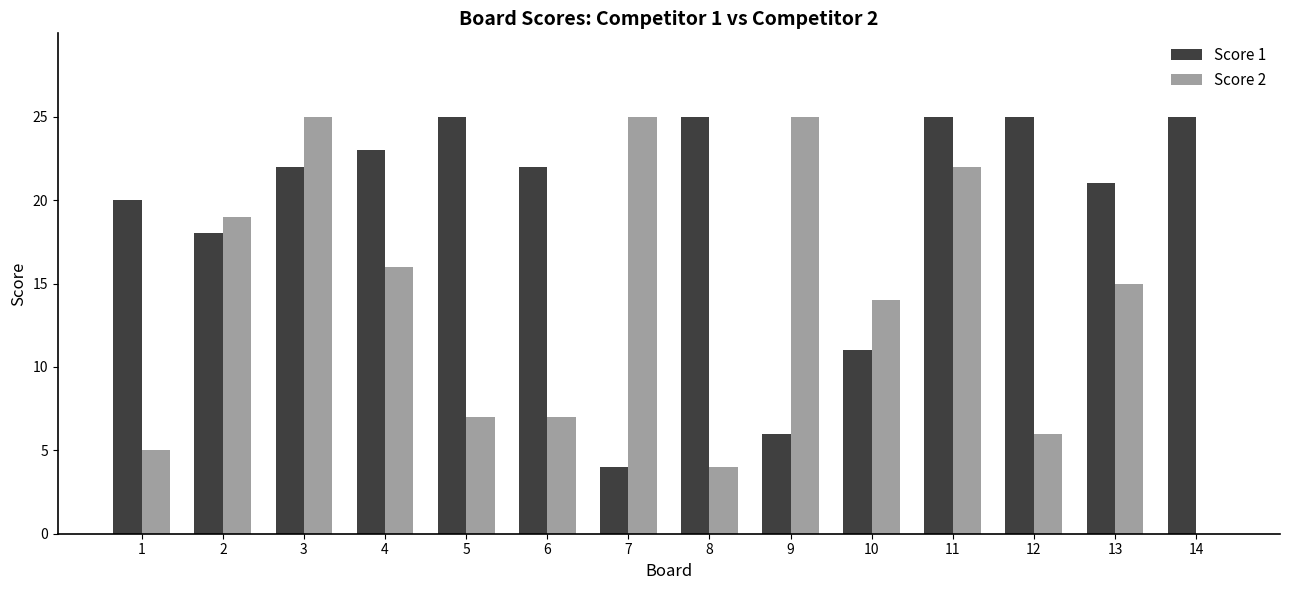

Reading left to right, list all the values displayed in this chart.

Score 1: 20	18	22	23	25	22	4	25	6	11	25	25	21	25
Score 2: 5	19	25	16	7	7	25	4	25	14	22	6	15	0